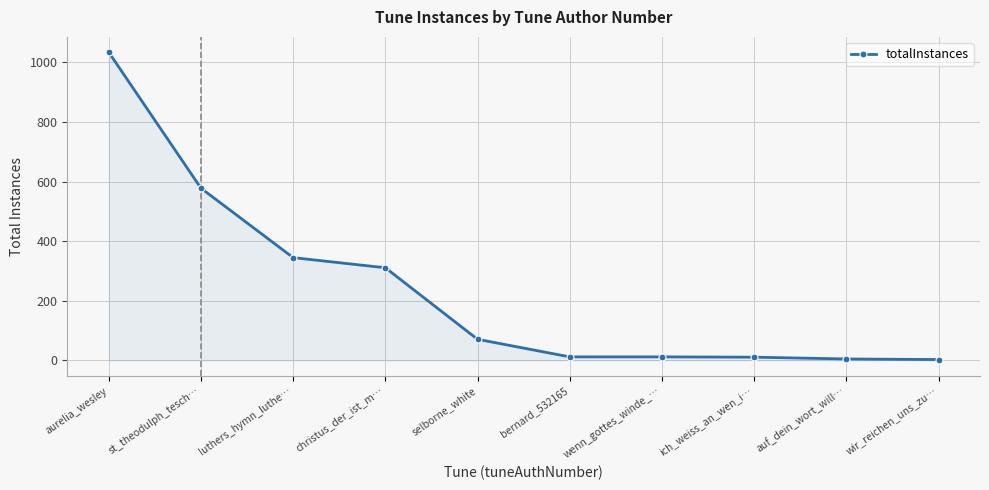

What position from the left is selborne_white?

5